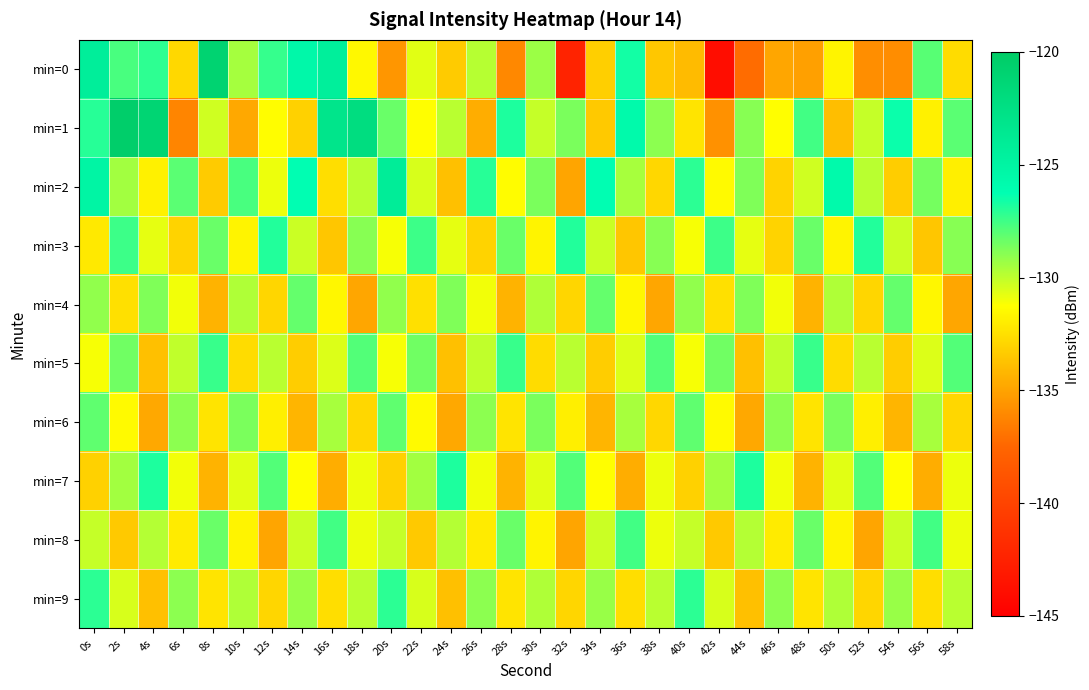

What is the spread (max minus min) of values at 56s?

7.0